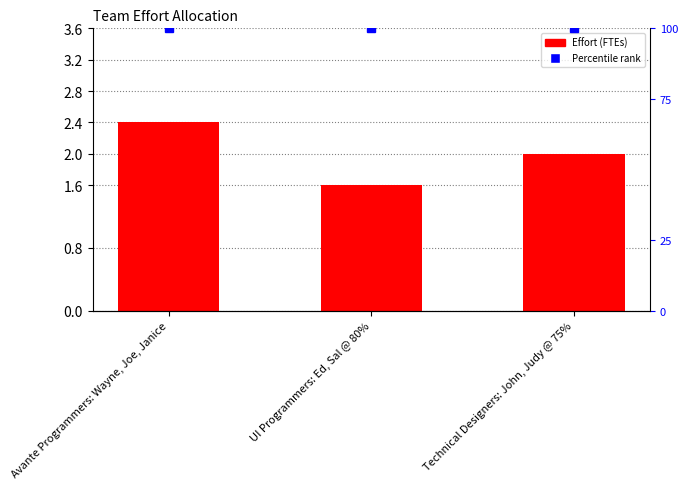

What is the label of the 3rd bar from the left?

Technical Designers: John, Judy @ 75%